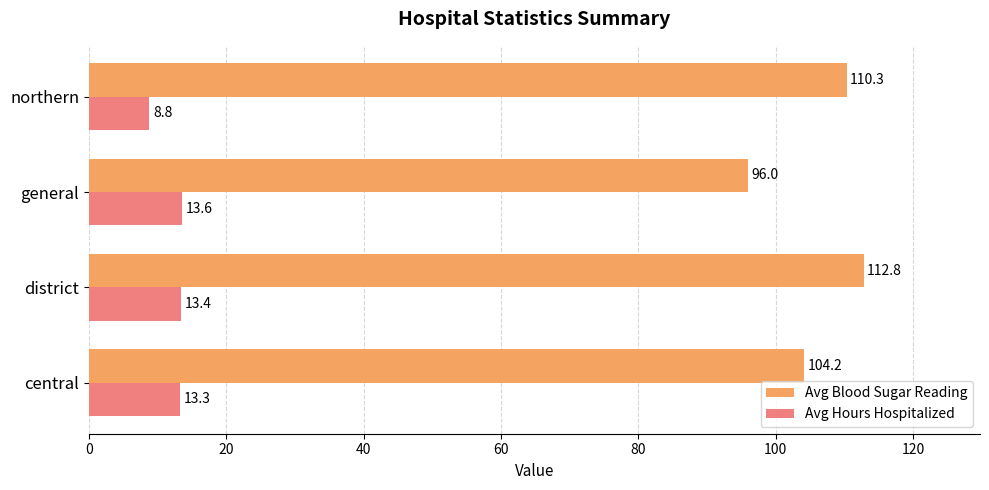

Count the number of data series in this chart.

2